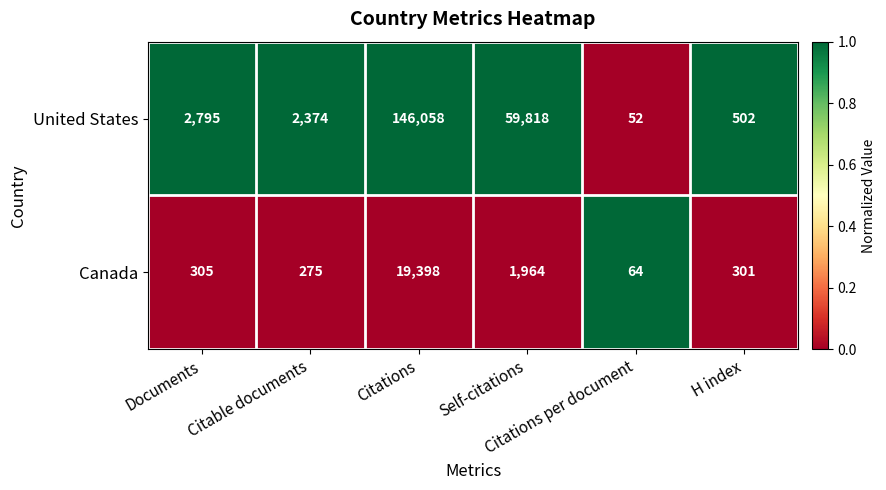

Which series has the widest spread of values?

United States